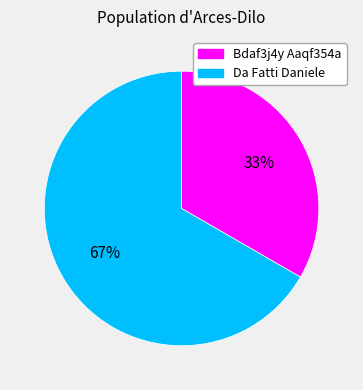

Which category has the smallest portion of the pie?

Bdaf3j4y Aaqf354a